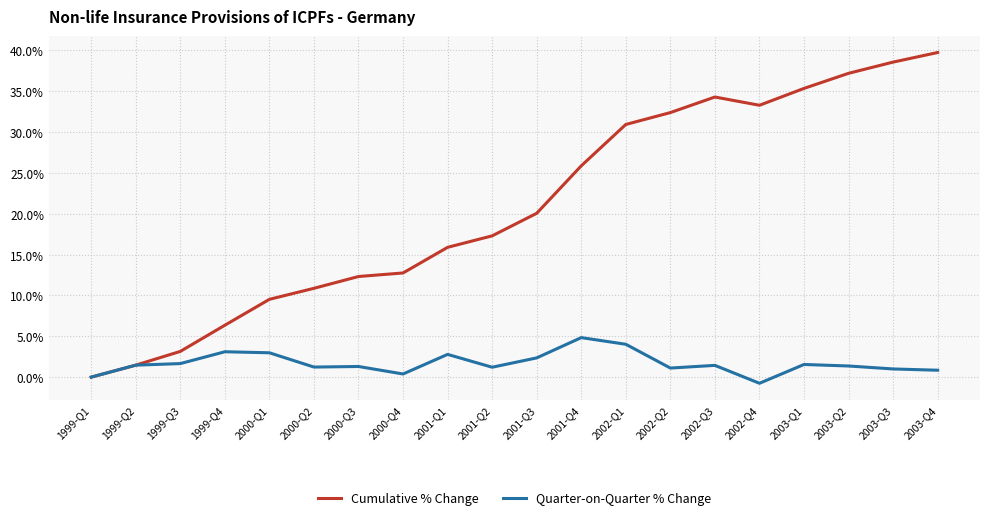

True or false: Quarter-on-Quarter % Change has a value of 1.5 at 1999-Q2.

True